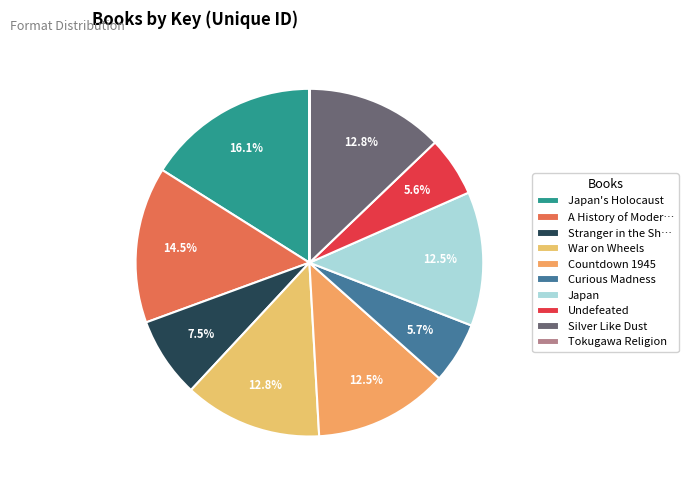

Rank the categories by value from highest to lowest.

Japan's Holocaust, A History of Modern Manga, Silver Like Dust, War on Wheels, Countdown 1945, Japan, Stranger in the Shogun's City, Curious Madness, Undefeated, Tokugawa Religion